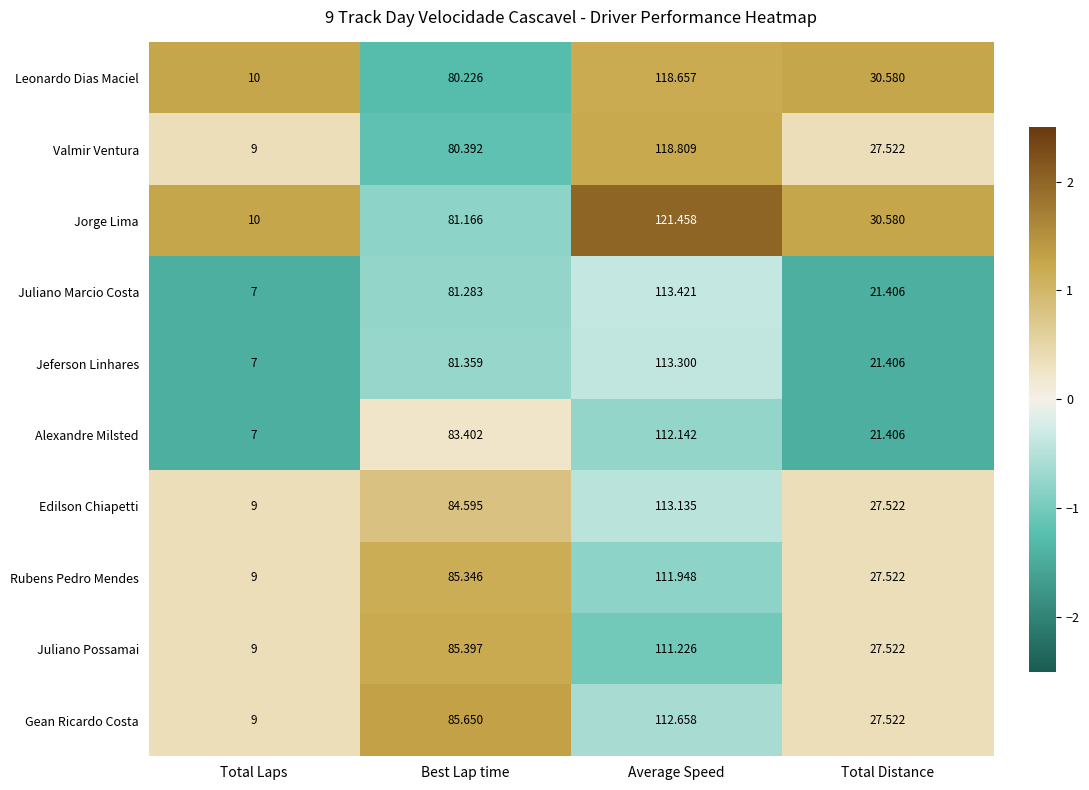

What is the greatest value displayed?

121.5